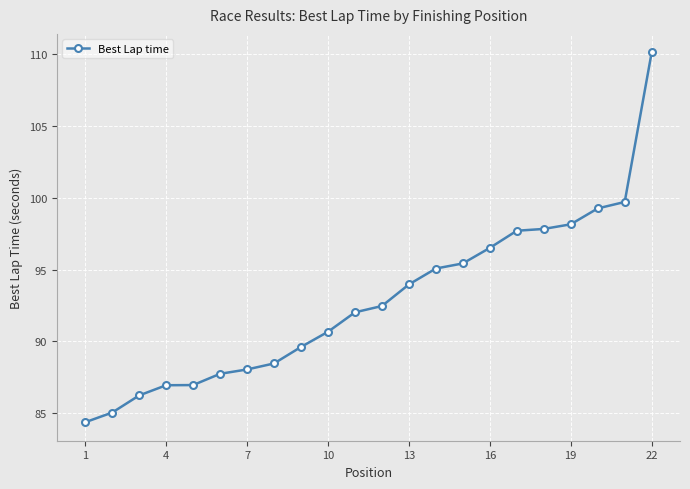

Is this an area chart (filled region under the line)?

No